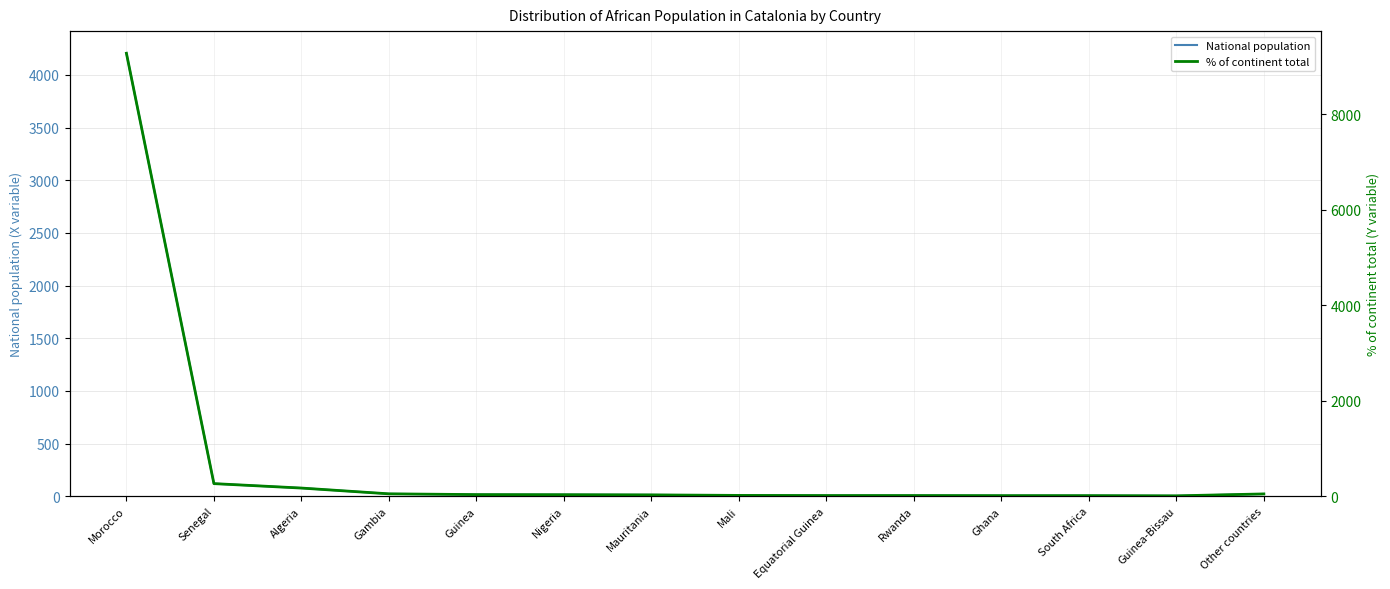

The value of National population at Equatorial Guinea is 7. True or false?

True